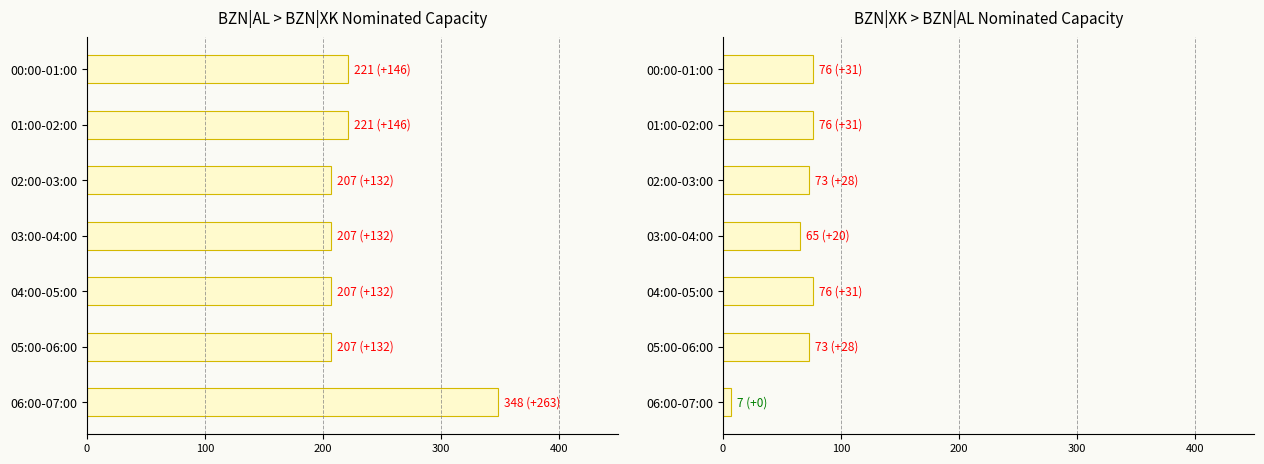

Between 00:00-01:00 and 02:00-03:00, which series saw the biggest shift?

AL>XK Intraday [MW]